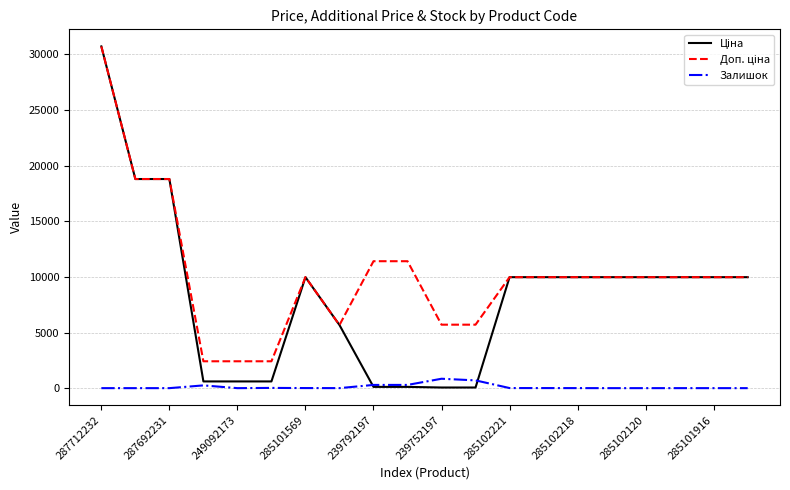

How many lines are shown in the chart?

3